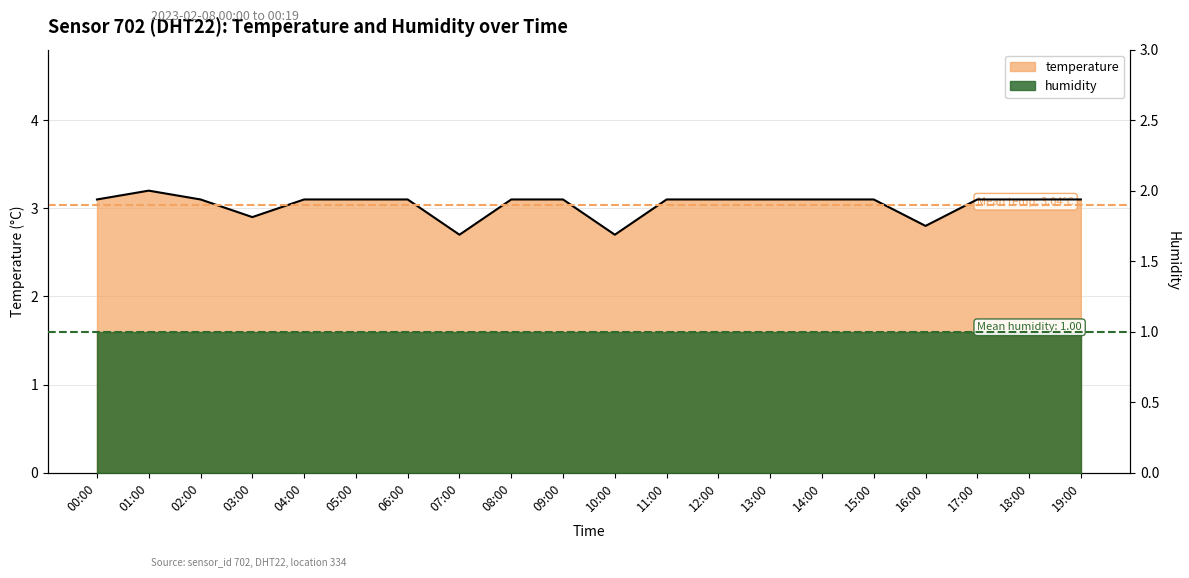

List the labels in order of value, smallest first.

07:00, 10:00, 16:00, 03:00, 00:00, 02:00, 04:00, 05:00, 06:00, 08:00, 09:00, 11:00, 12:00, 13:00, 14:00, 15:00, 17:00, 18:00, 19:00, 01:00